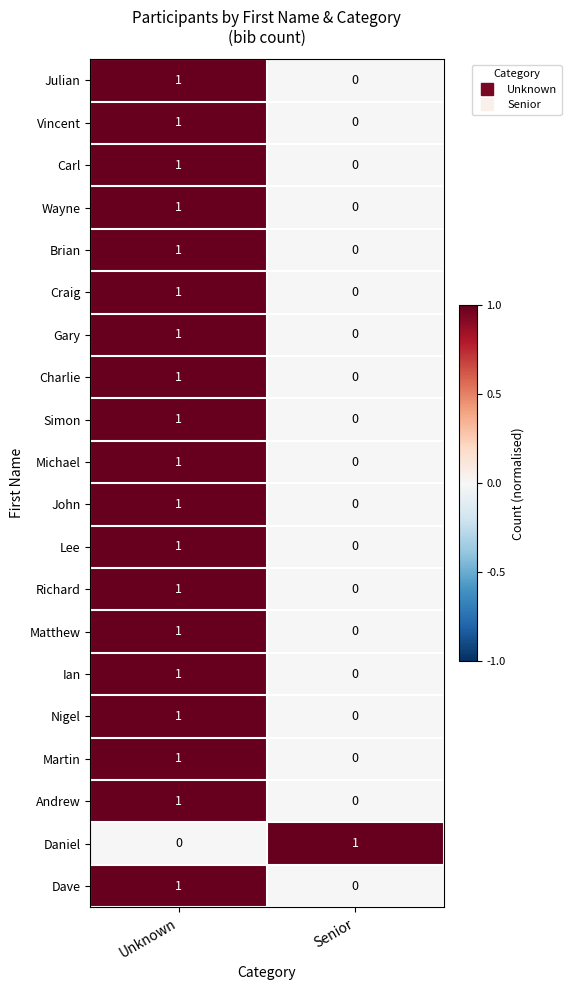

Which category has the highest value in the Martin series?

Unknown